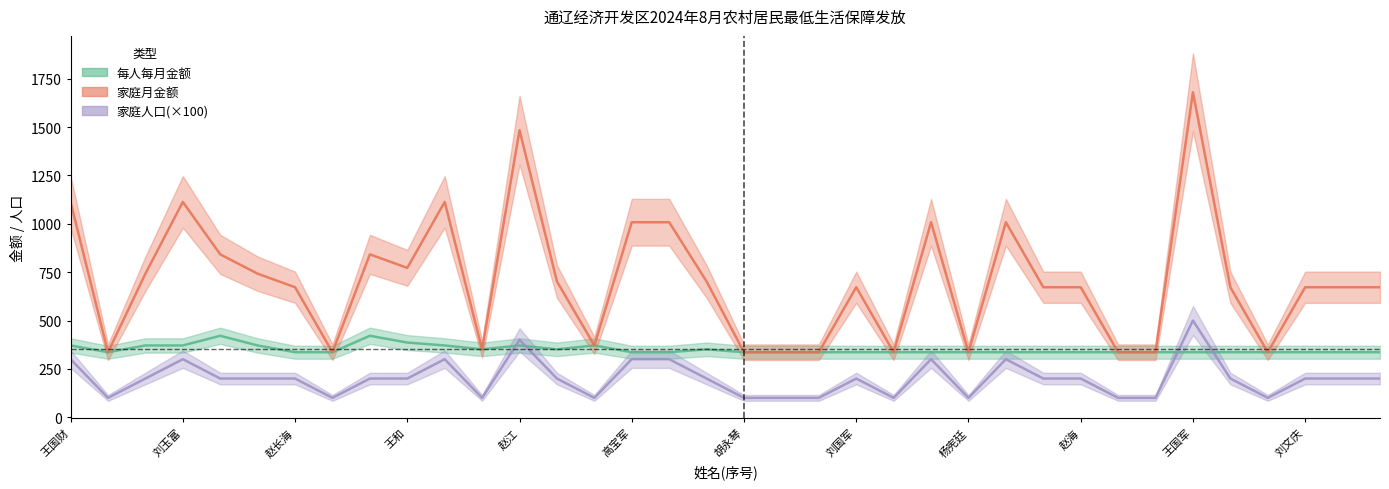

The value of 家庭月金额 at 王桂芳 is 336. True or false?

True